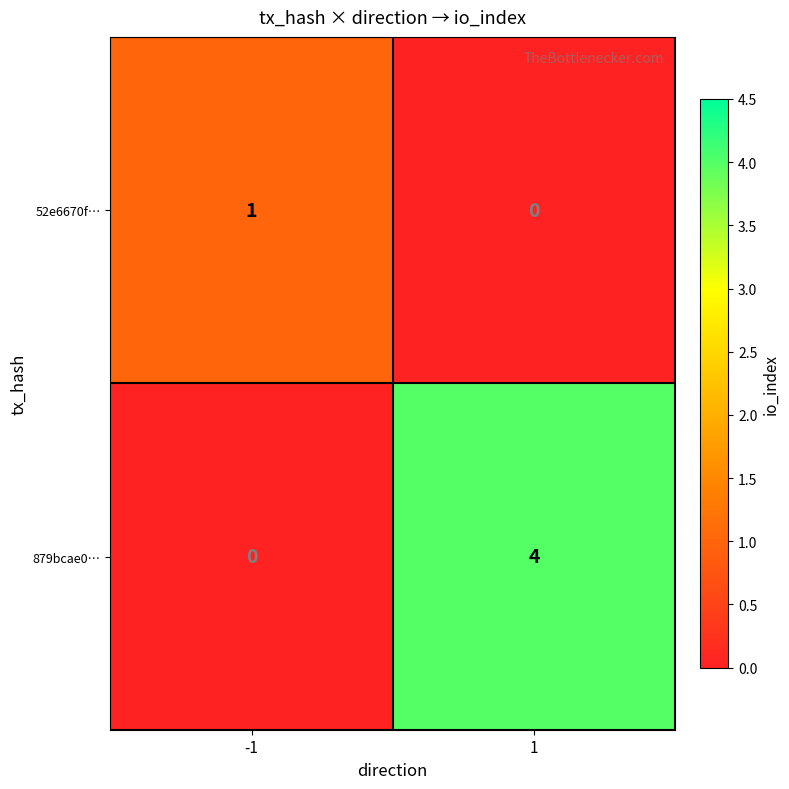

Which series changed the most between -1 and 1?

879bcae0…